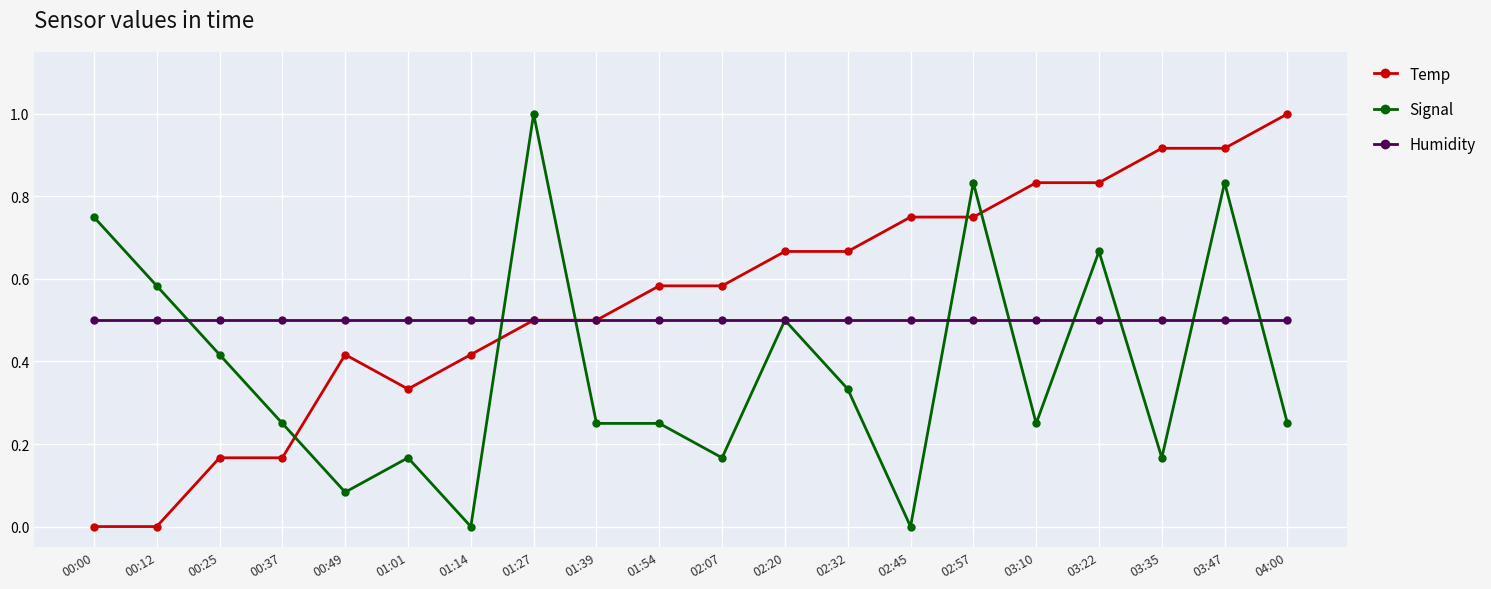

Rank the series at 02:57 from lowest to highest value.

Humidity, Temp, Signal